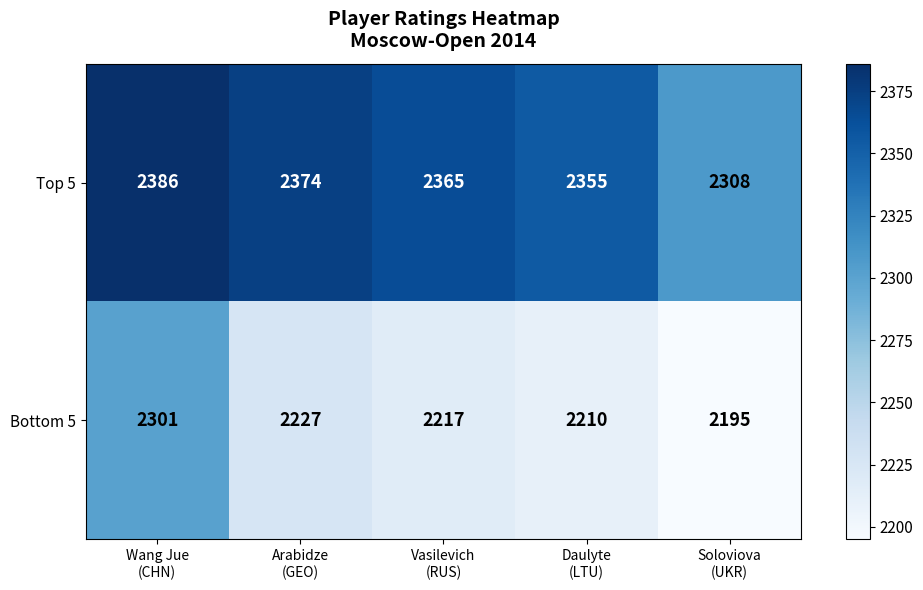

Which series has the largest range (max minus min)?

Bottom 5